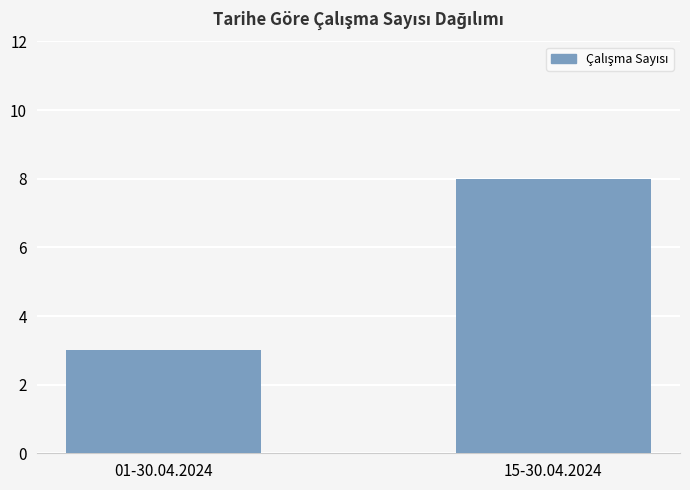

Rank the categories by value from highest to lowest.

15-30.04.2024, 01-30.04.2024